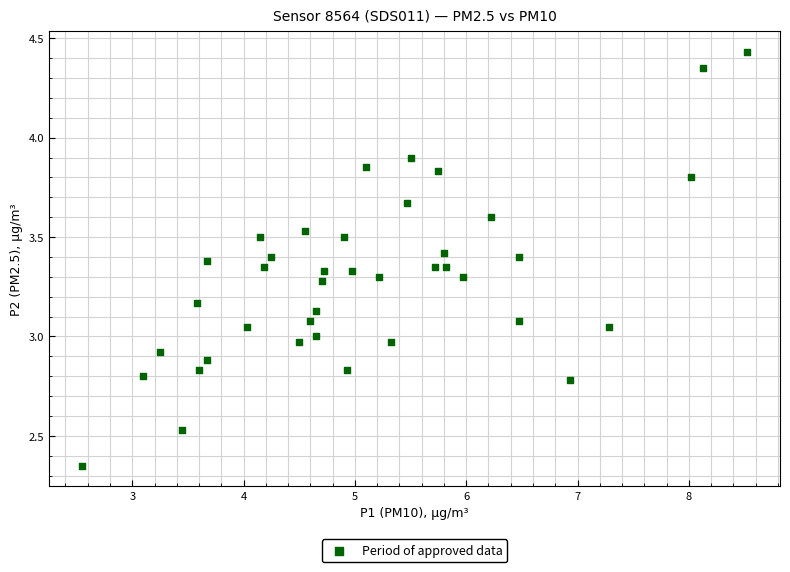

What is the range of Y values (max minus min)?

2.1